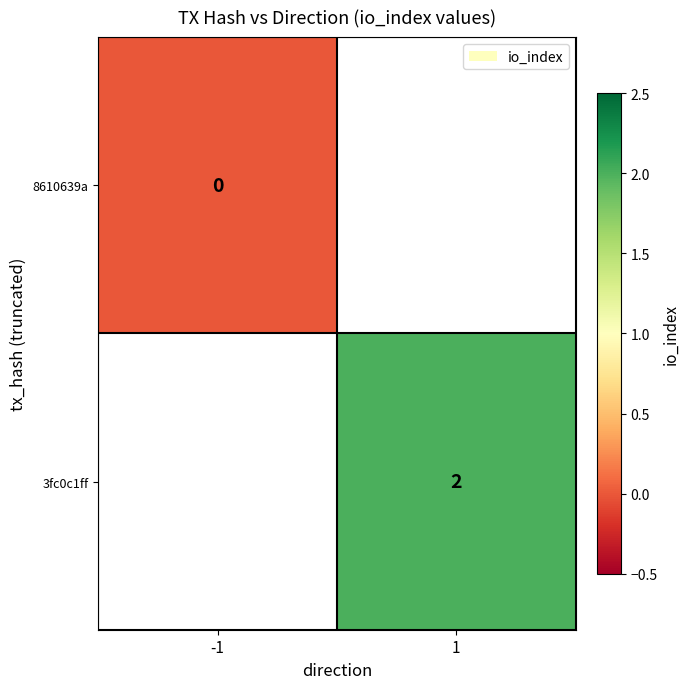

Is the value of 8610639a at -1 greater than the value of 3fc0c1ff at 1?

No